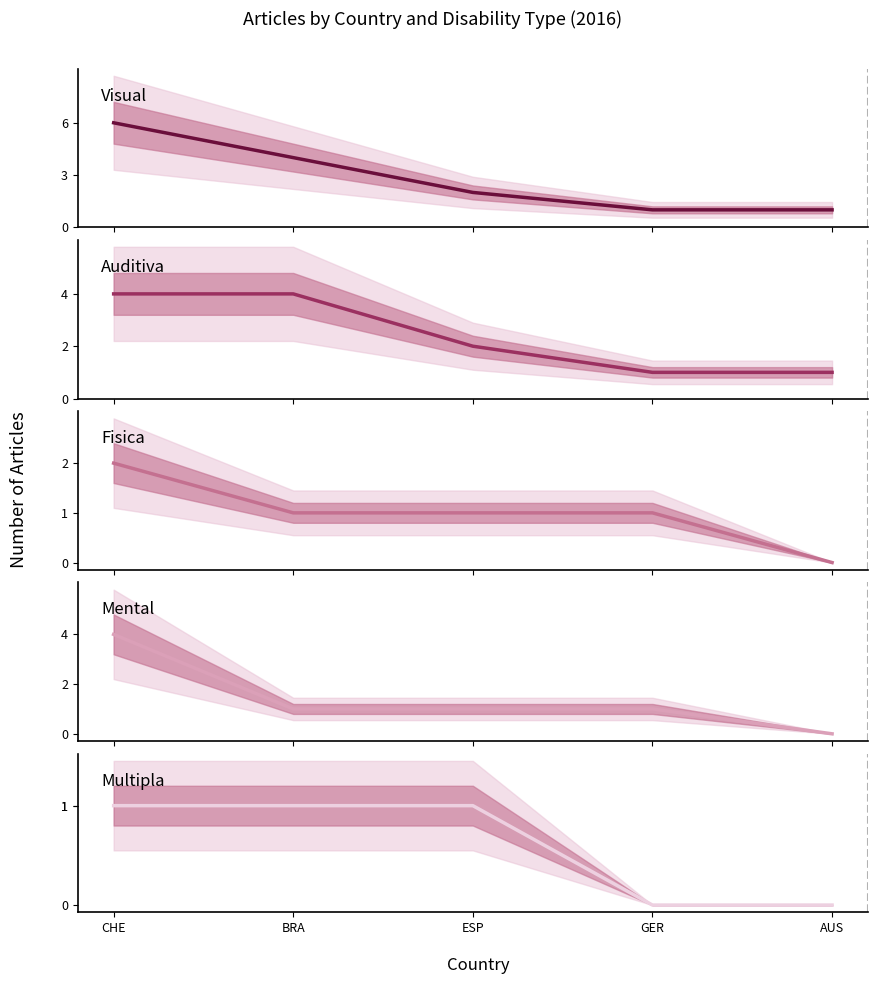

True or false: Visual and Auditiva cross at least once.

False